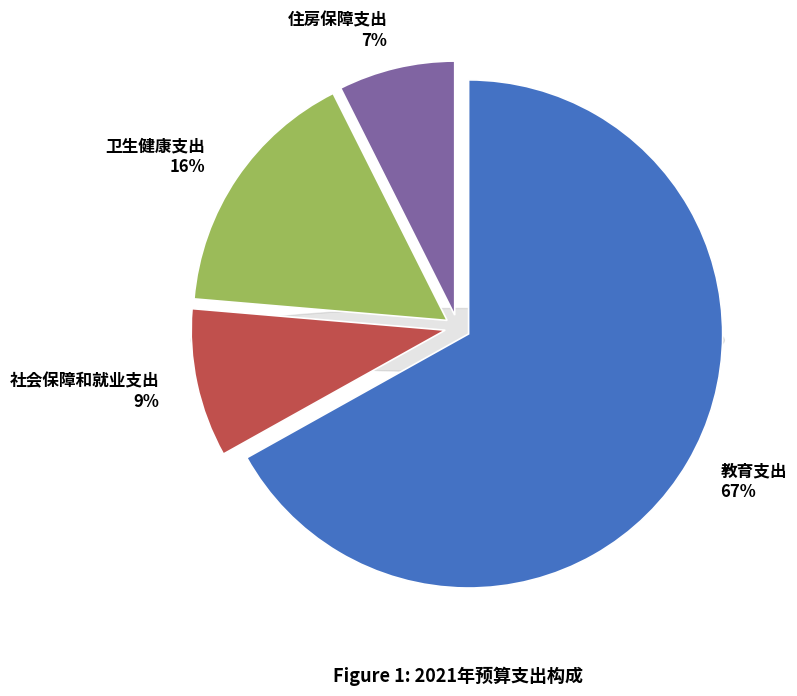

To the nearest percent, what is the average slice percentage?

25%